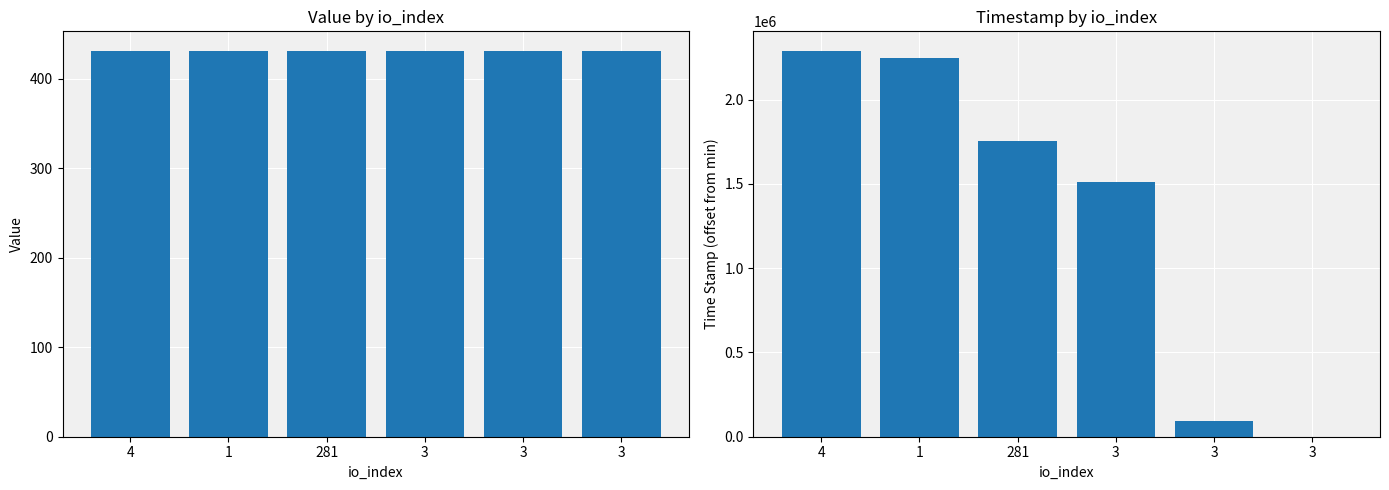

How many groups of bars are there?

6